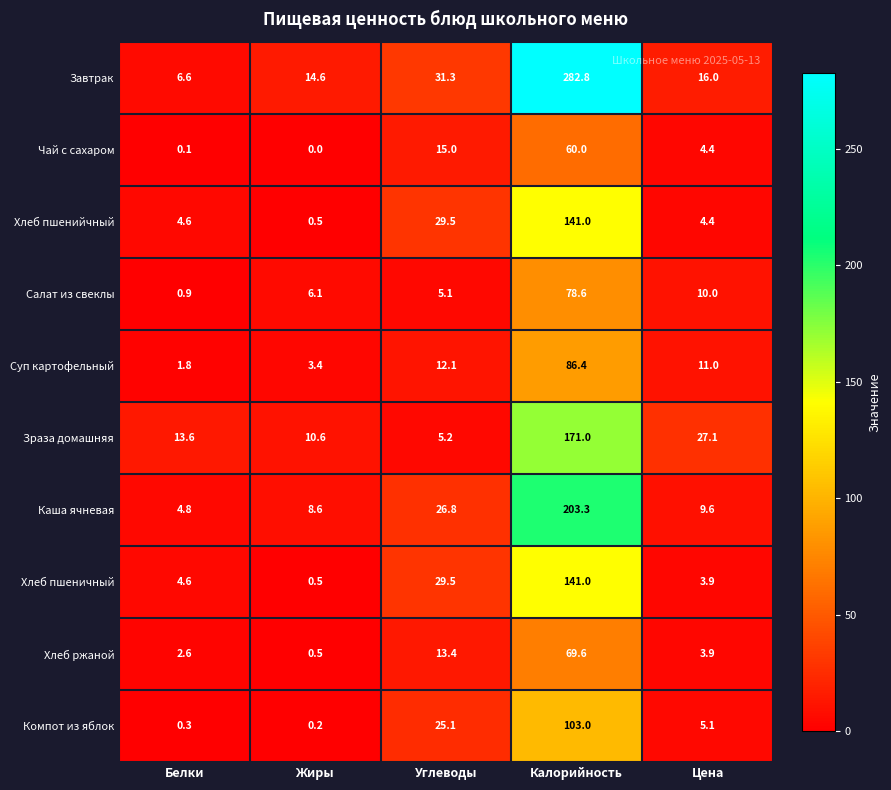

Is it true that Зраза домашняя equals 13.6 at Белки?

True